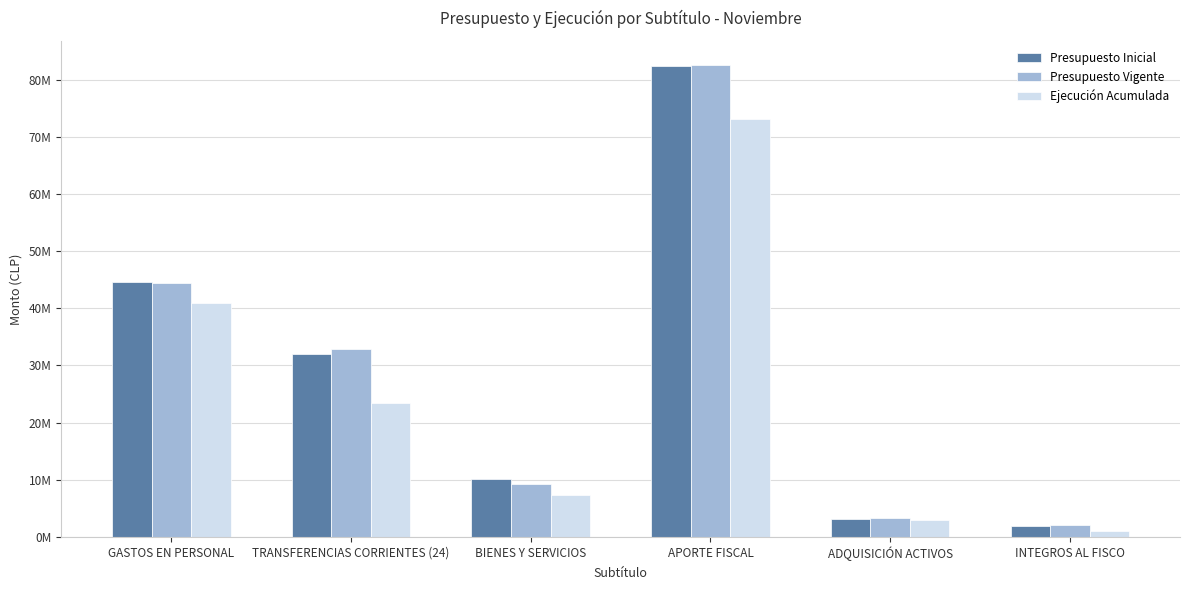

What is the sum of the Presupuesto Inicial values at GASTOS EN PERSONAL and BIENES Y SERVICIOS?

54783036